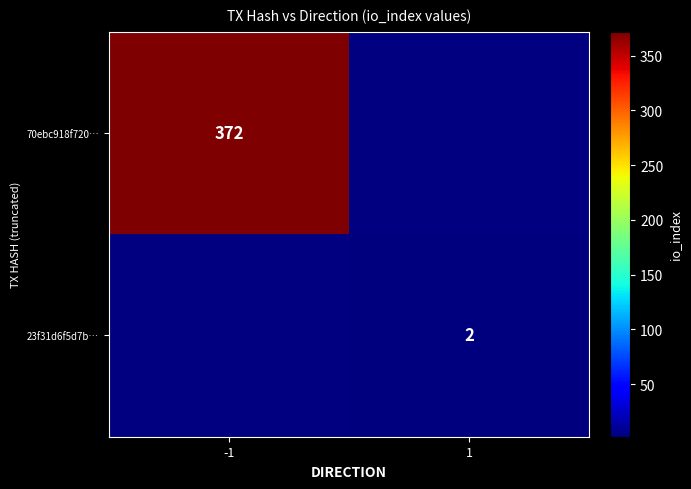

True or false: 70ebc918f720… has a value of 90 at -1.

False